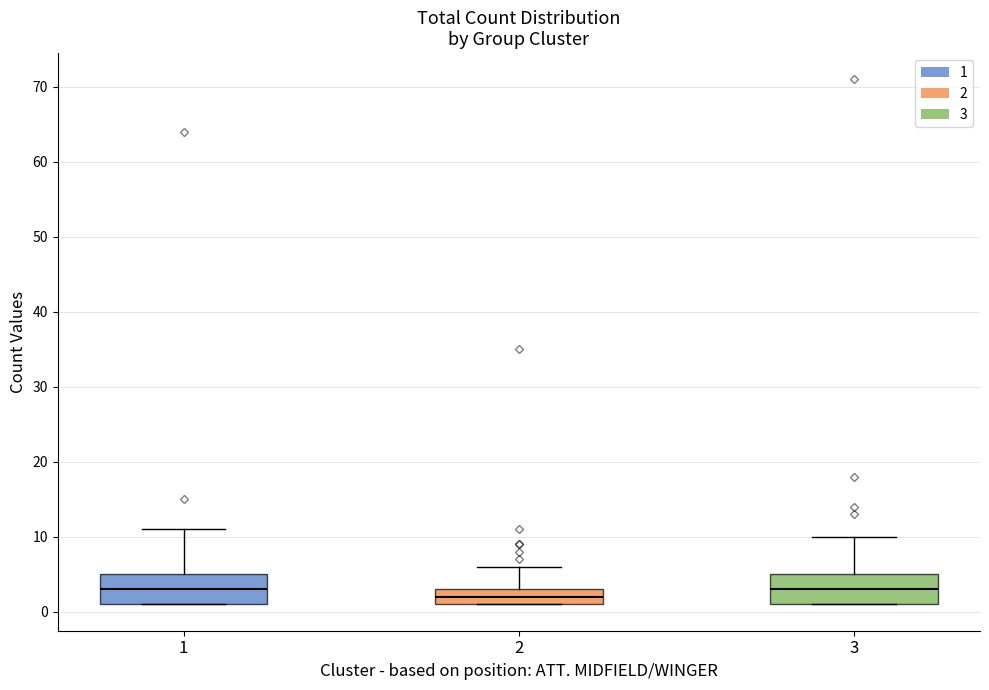

Reading left to right, transcribe this box plot: for each box, give where its median line is, the range the box spans, and where its two whiskers end, as read against the y-axis. The values are not printed on the chart, so give them approximately, as read against the axis.

1: median 3, box 1 to 5, whiskers 1 to 11
2: median 2, box 1 to 3, whiskers 1 to 6
3: median 3, box 1 to 5, whiskers 1 to 10